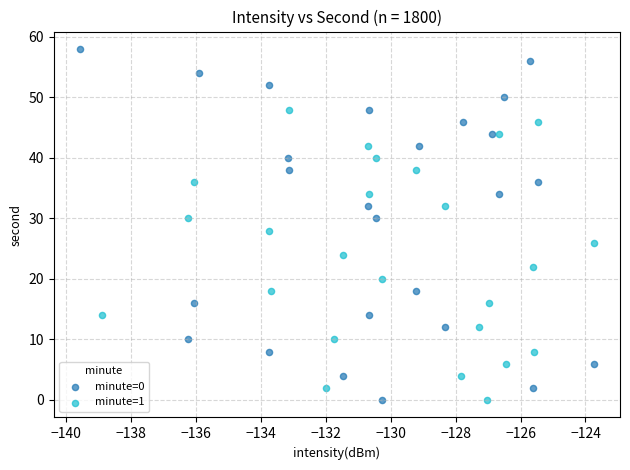

What are all the series names shown in the legend?

minute=0, minute=1